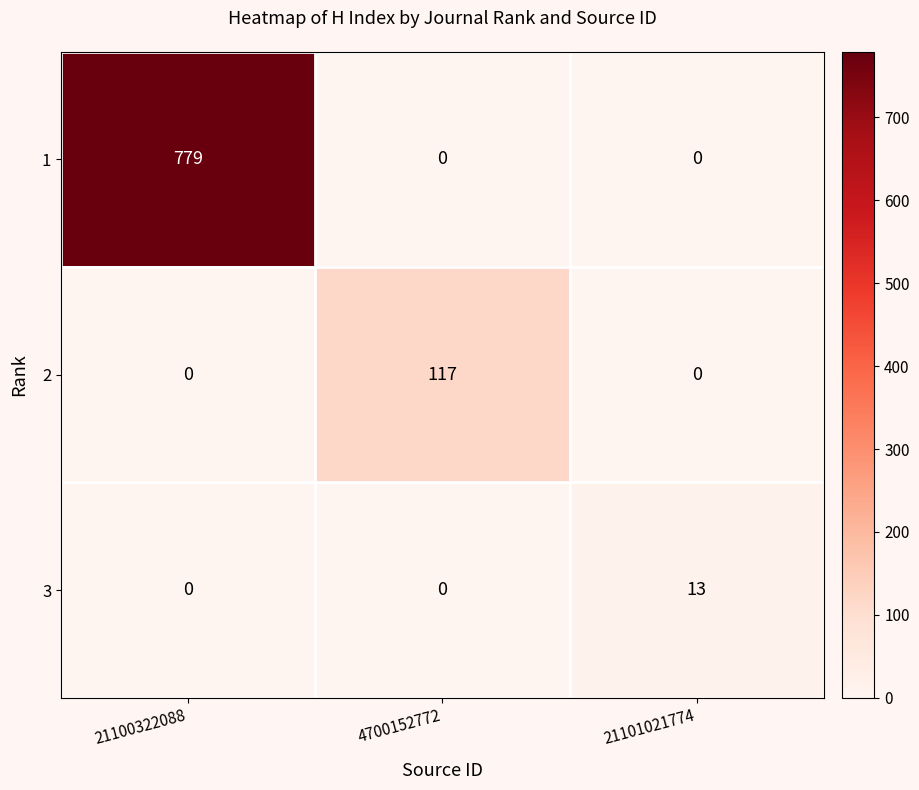

The value of 2 at 21100322088 is 0. True or false?

True